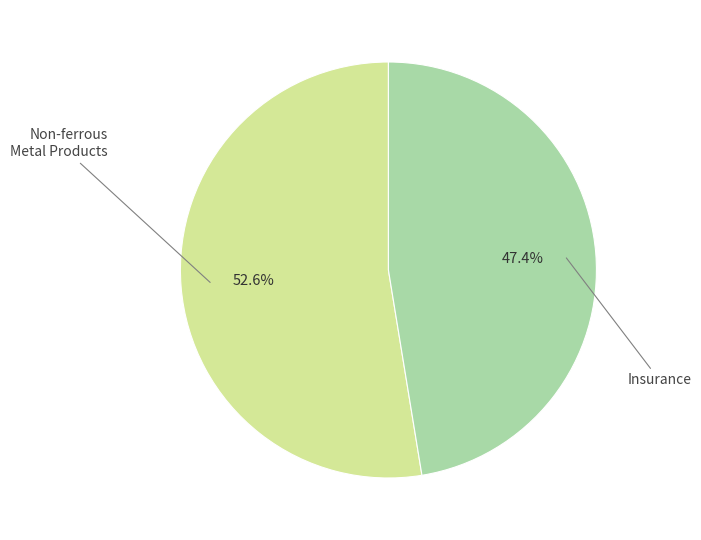

How many slices are in this pie chart?

2